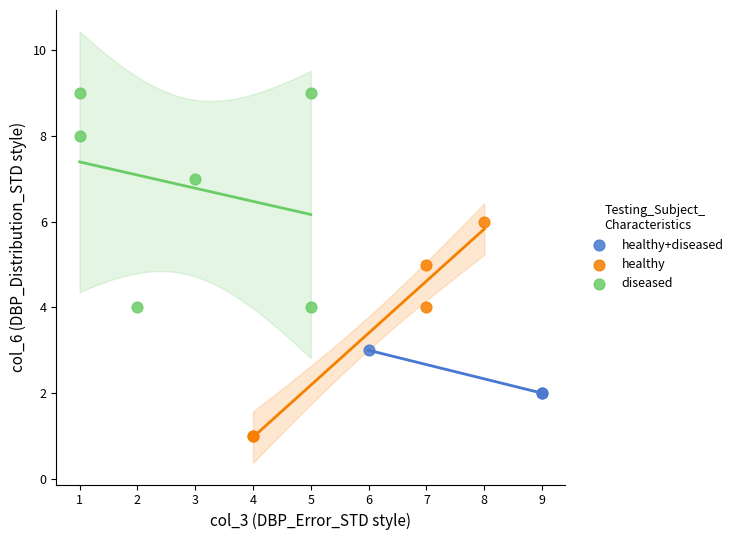

What are all the series names shown in the legend?

healthy+diseased, healthy, diseased